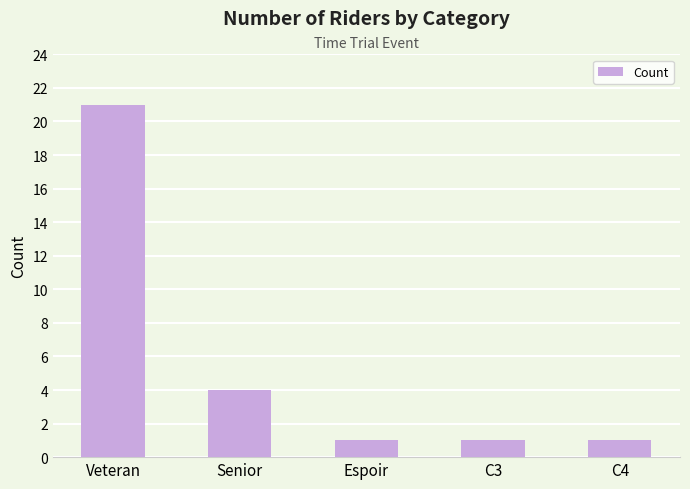

What is the difference between the maximum and minimum values?

20